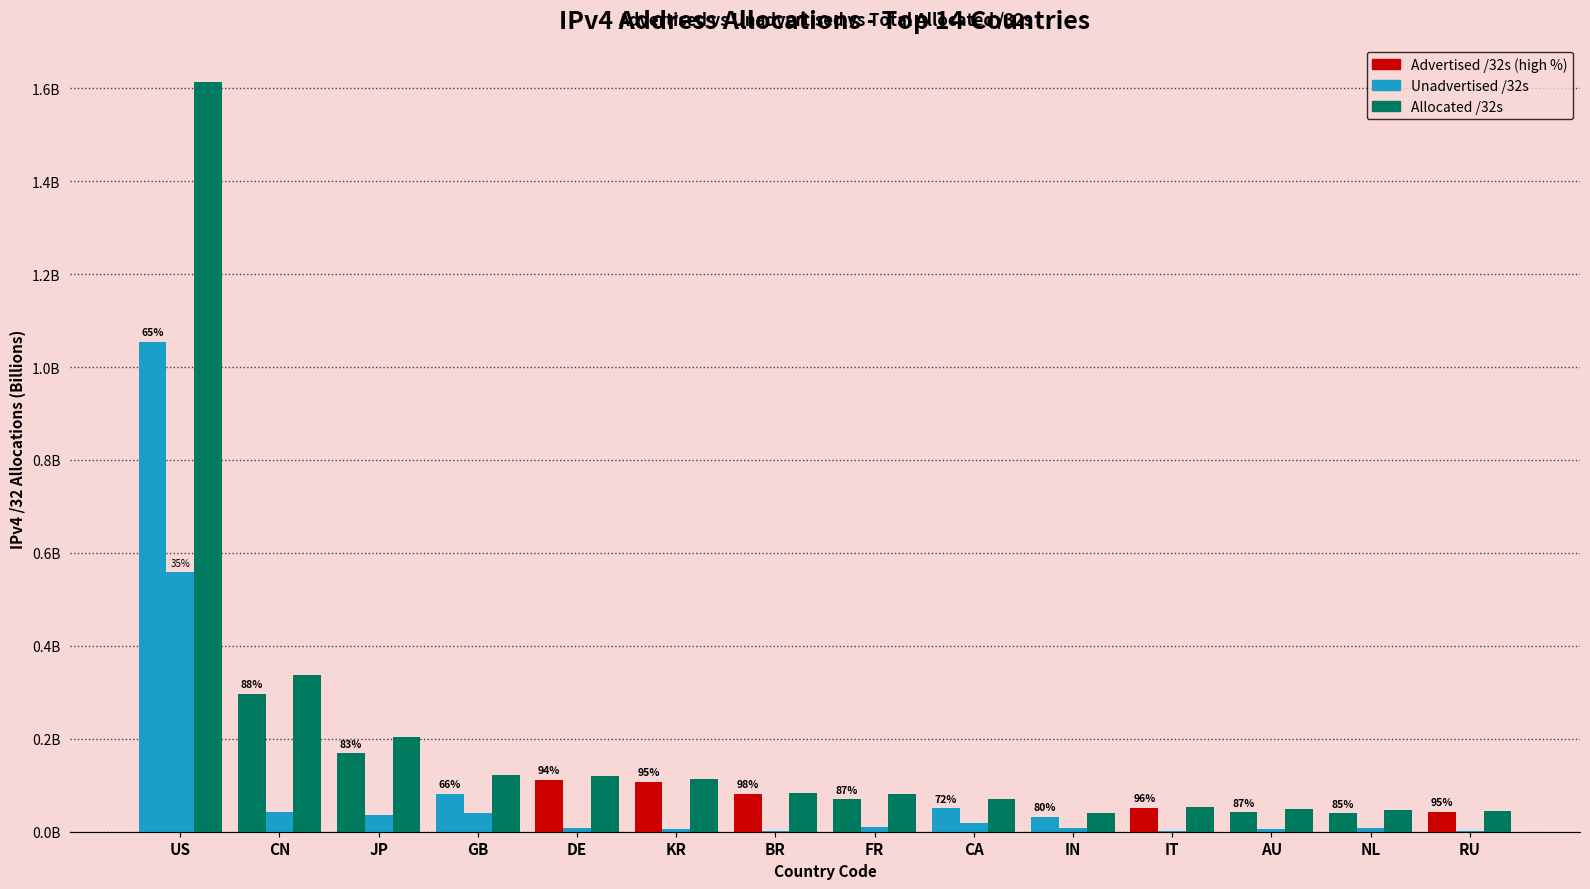

Reading left to right, list all the values displayed in this chart.

Advertised /32s: US=1.1	CN=0.3	JP=0.2	GB=0.1	DE=0.1	KR=0.1	BR=0.1	FR=0.1	CA=0.1	IN=0.0	IT=0.1	AU=0.0	NL=0.0	RU=0.0
Unadvertised /32s: US=0.6	CN=0.0	JP=0.0	GB=0.0	DE=0.0	KR=0.0	BR=0.0	FR=0.0	CA=0.0	IN=0.0	IT=0.0	AU=0.0	NL=0.0	RU=0.0
Allocated /32s: US=1.6	CN=0.3	JP=0.2	GB=0.1	DE=0.1	KR=0.1	BR=0.1	FR=0.1	CA=0.1	IN=0.0	IT=0.1	AU=0.0	NL=0.0	RU=0.0